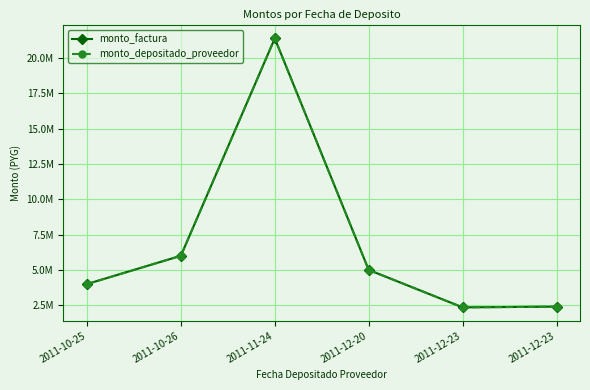

What is the label of the 1st point from the left?

2011-10-25